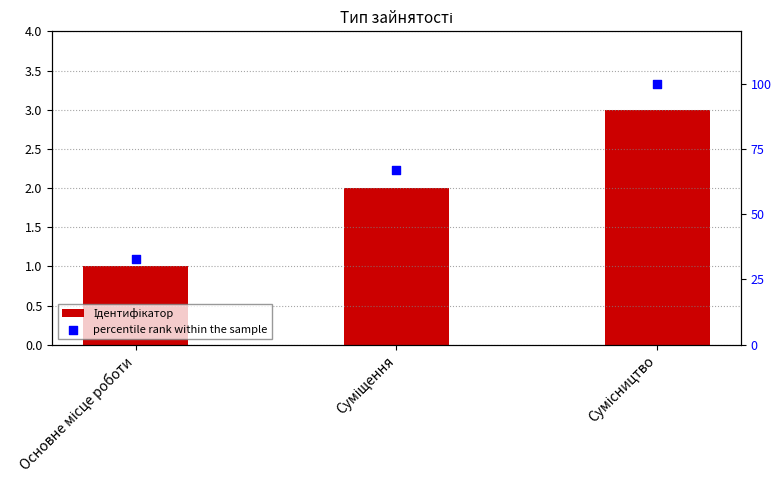

Which series reaches the maximum Y coordinate?

percentile rank within the sample